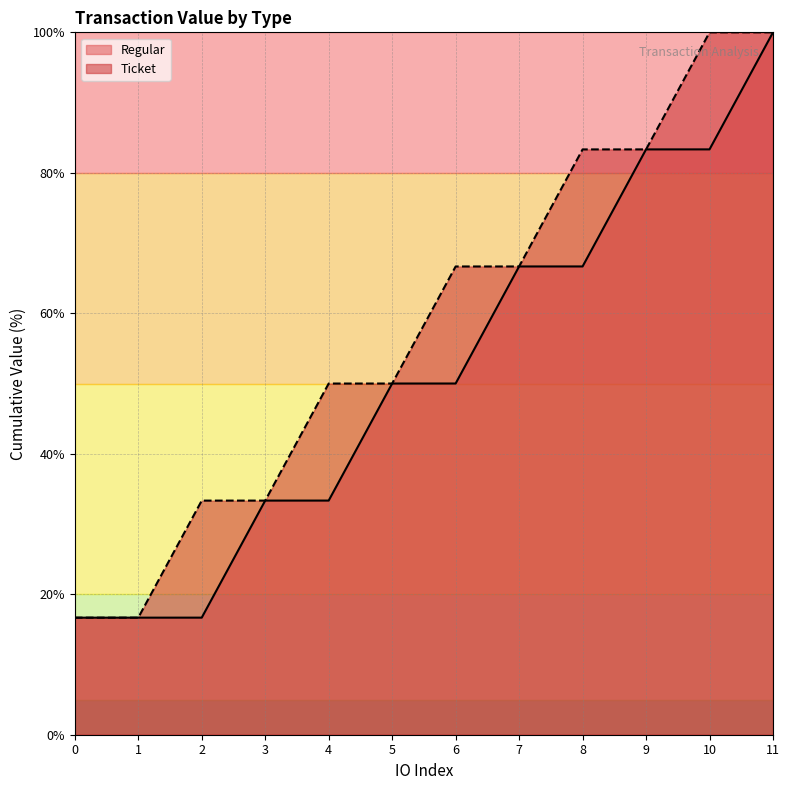

Which series changed the most between 0 and 8?

Ticket